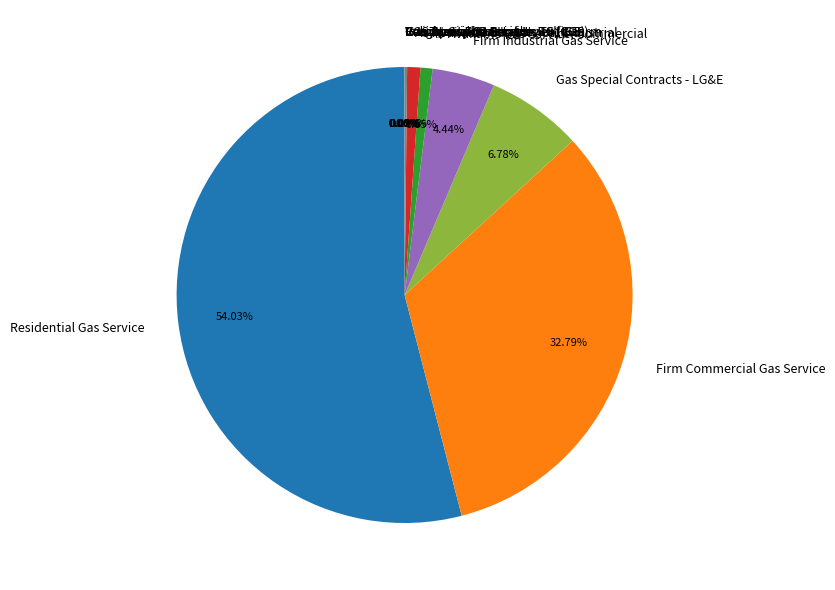

What is the majority slice?

Residential Gas Service